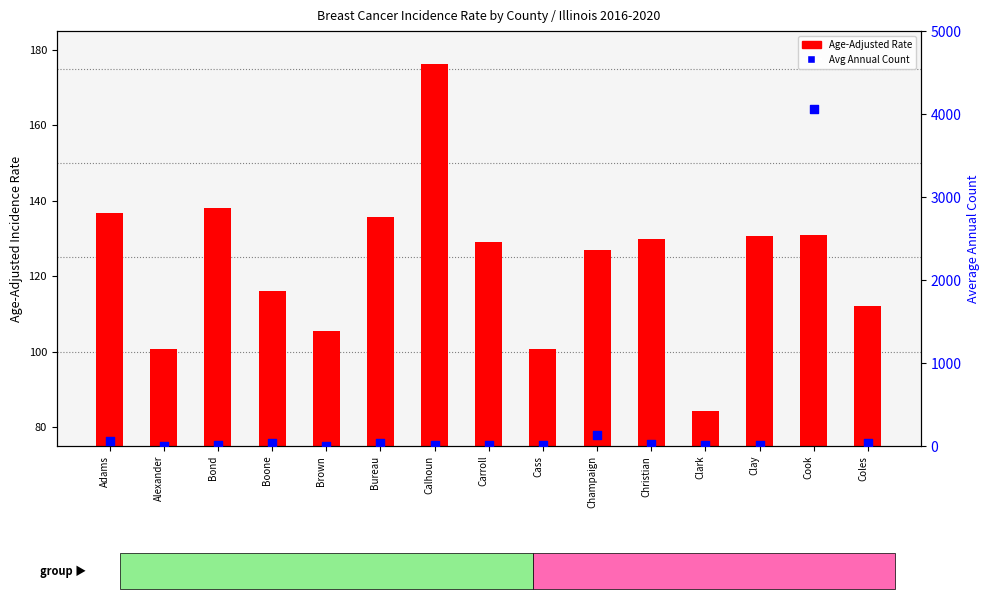

Which series has the largest total across all categories?

Average Annual Count